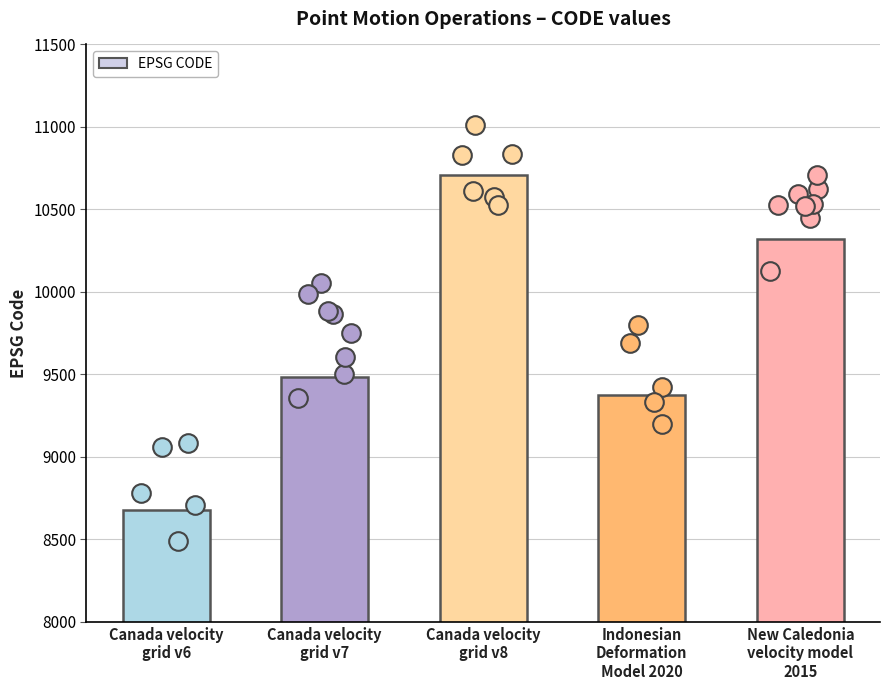

What is the change in value from Canada velocity
grid v8 to New Caledonia
velocity model
2015?

-384